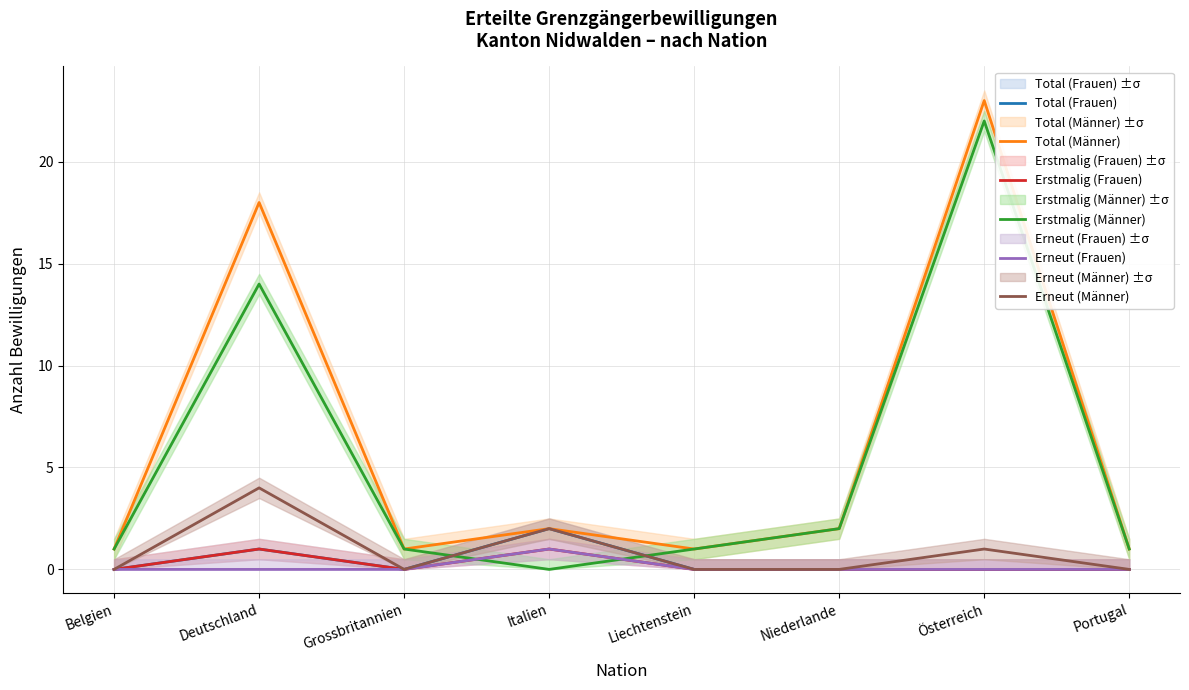

Which series changed the most between Liechtenstein and Österreich?

Total (Männer)